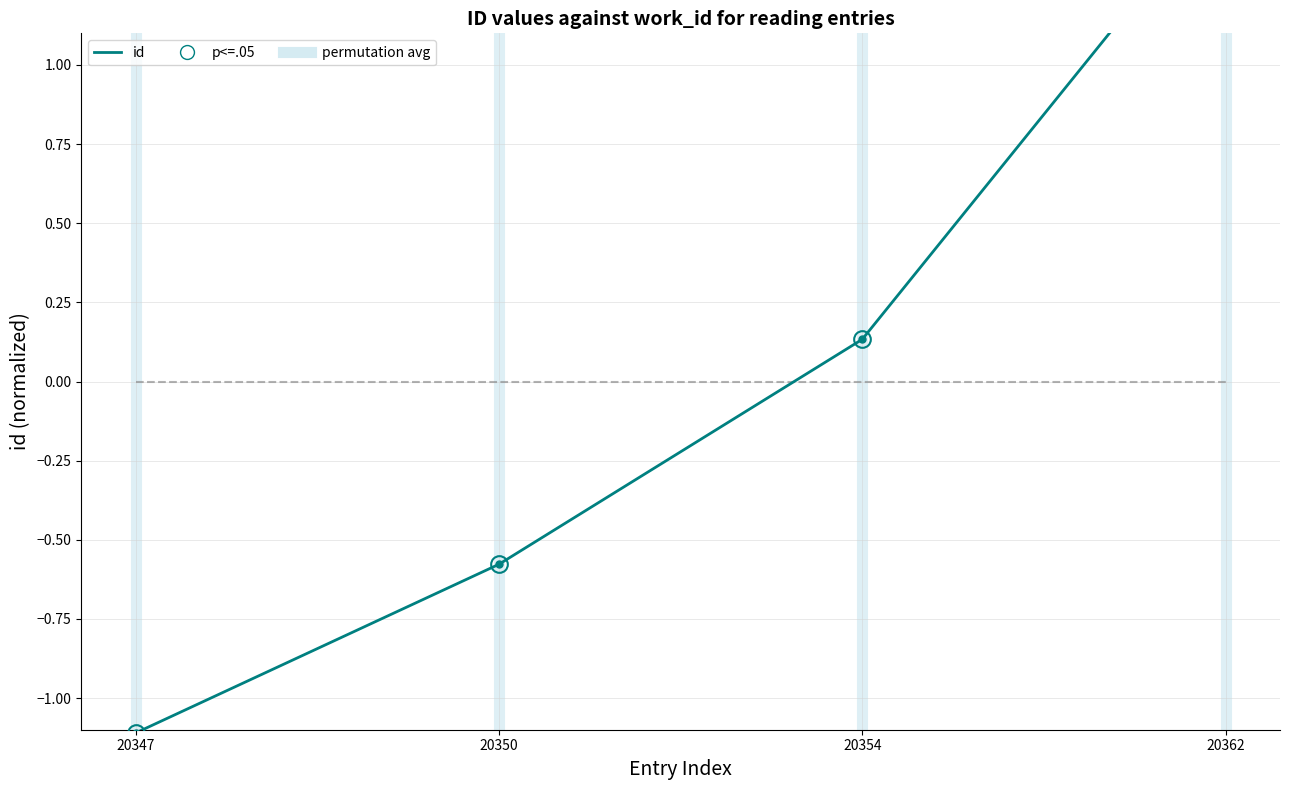

What is the value of the id point at the 2nd from the left?

-0.6